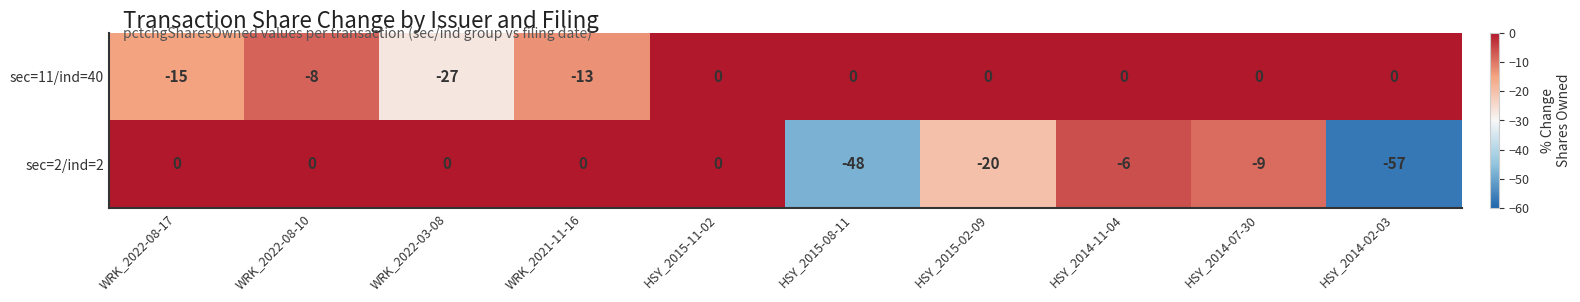

What is the sum of all sec=2/ind=2 values?

-140